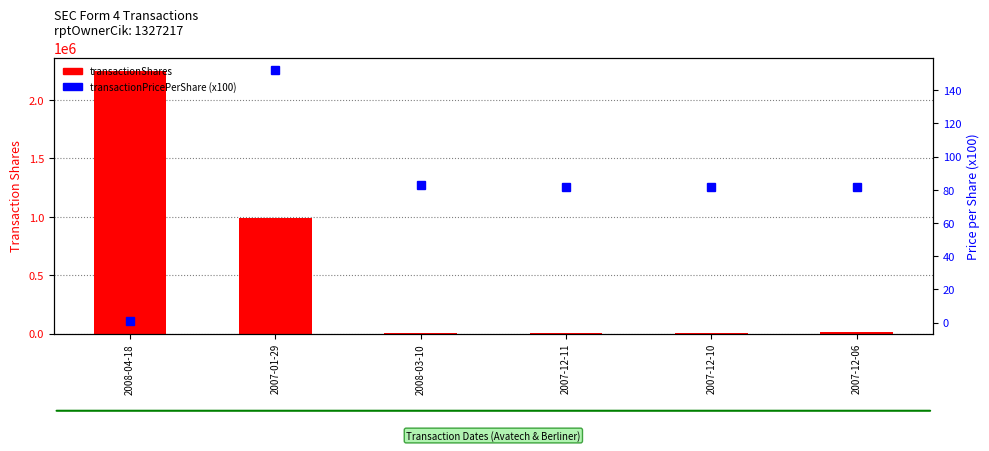

Where is transactionPricePerShare (scaled) nearest to the value 76?

2007-12-06